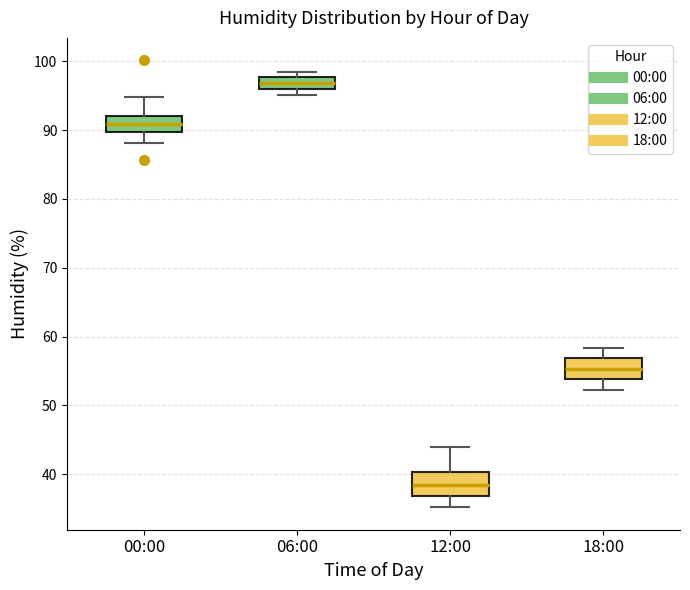

Reading left to right, transcribe this box plot: for each box, give where its median line is, the range the box spans, and where its two whiskers end, as read against the y-axis. The values are not printed on the chart, so give them approximately, as read against the axis.

00:00: median 91, box 90 to 92, whiskers 88 to 95
06:00: median 97, box 96 to 98, whiskers 95 to 99
12:00: median 38, box 37 to 40, whiskers 35 to 44
18:00: median 55, box 54 to 57, whiskers 52 to 58